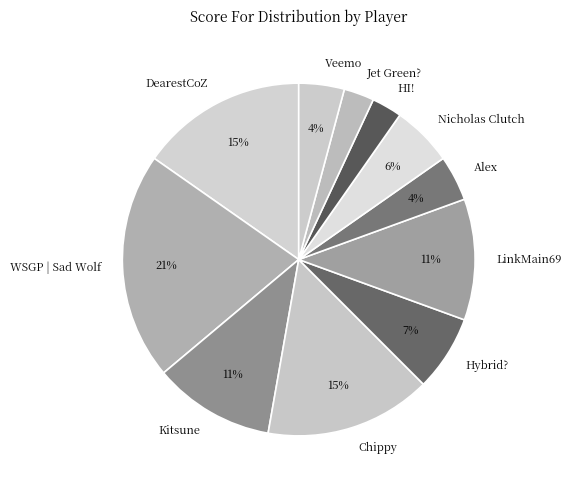

Which category has the biggest portion of the pie?

WSGP | Sad Wolf